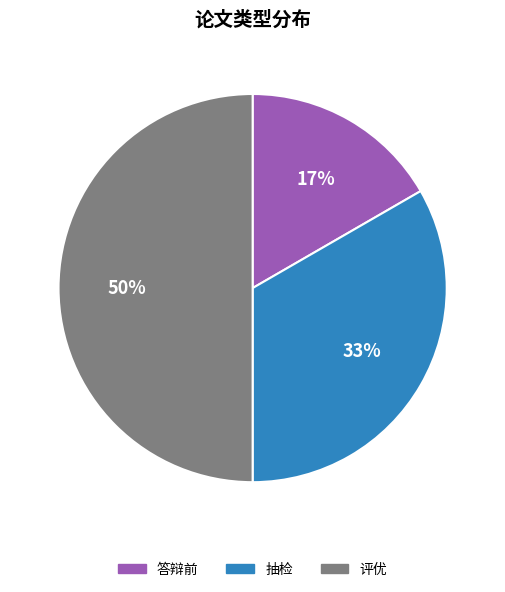

Is it true that 抽检 is 28% of the pie?

False